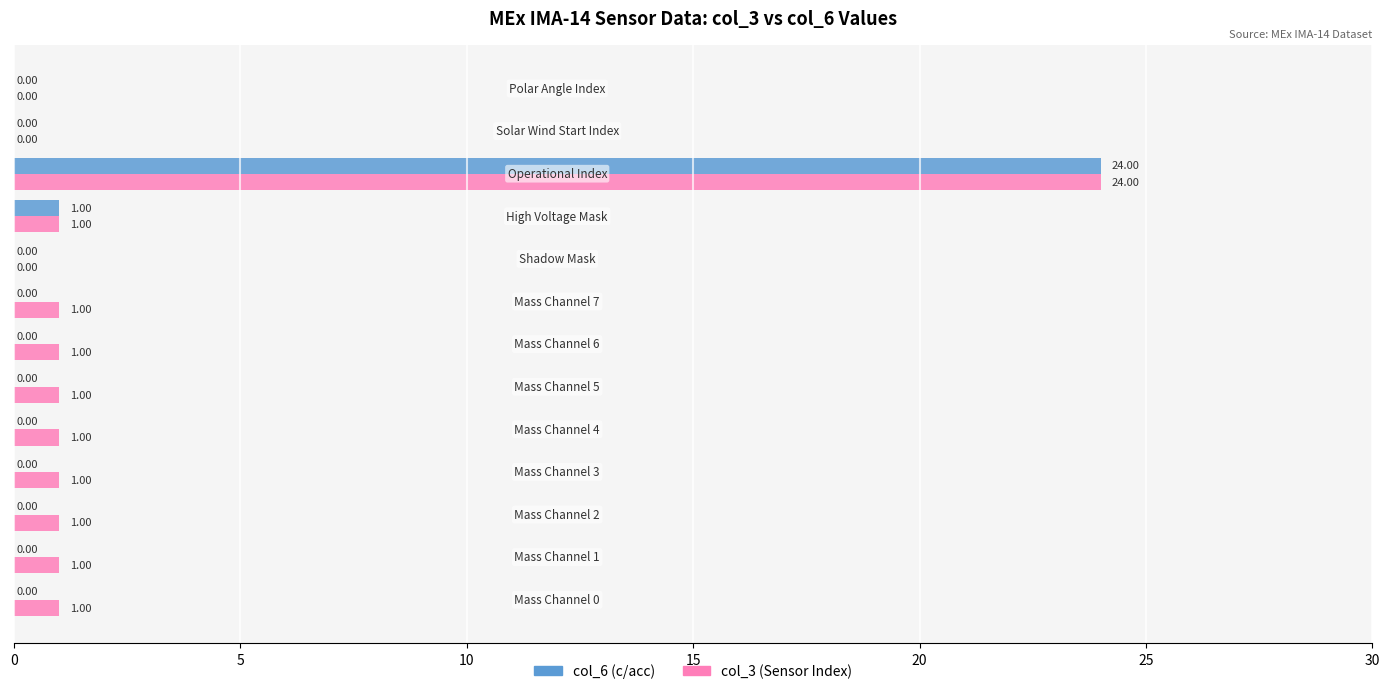

Which series has the largest total across all categories?

col_3 (Sensor Index)